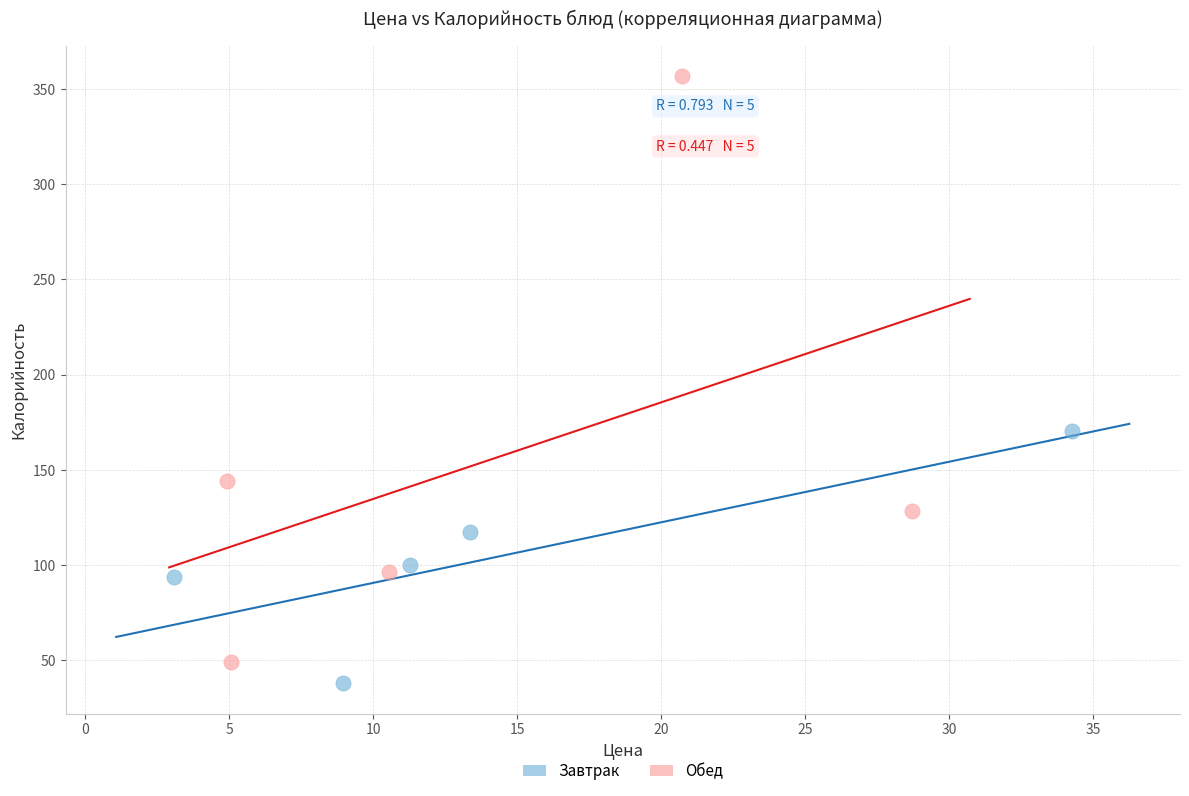

Which series has the widest spread of Y values?

Обед